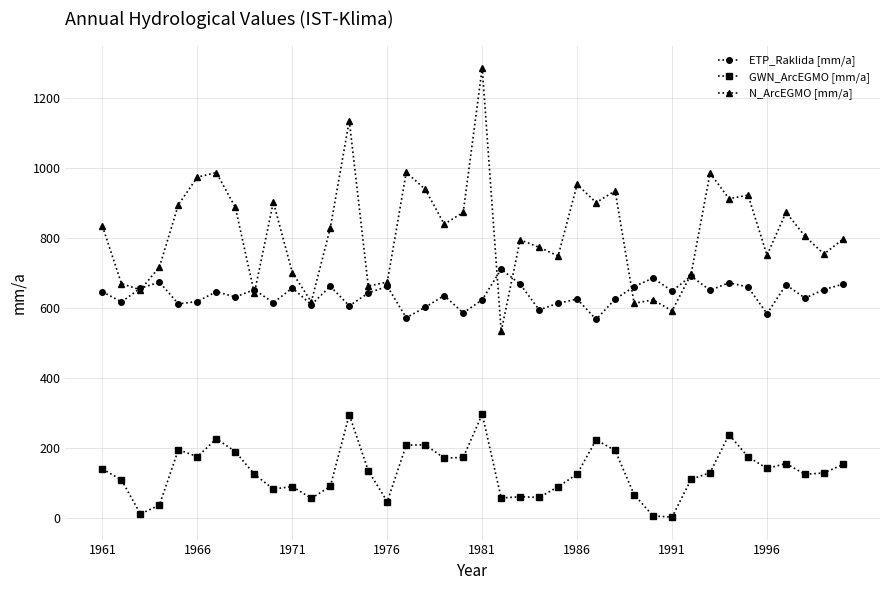

Which series has the largest total across all categories?

N_ArcEGMO [mm/a]